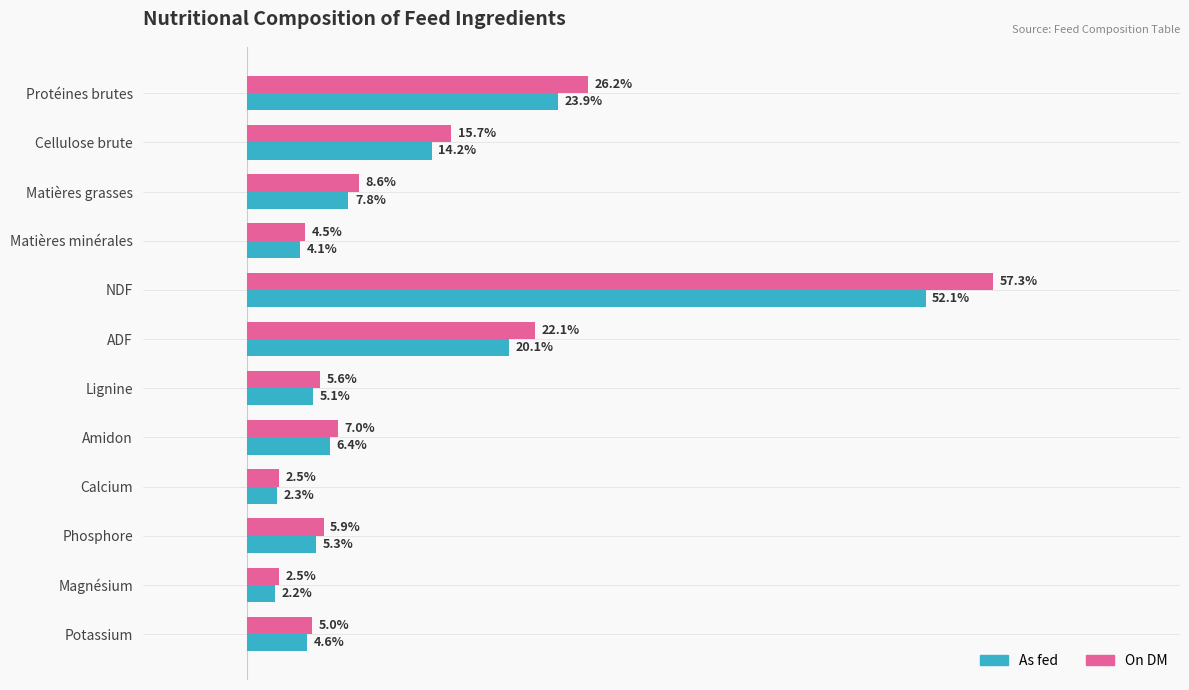

Rank the series at Amidon from lowest to highest value.

As fed, On DM